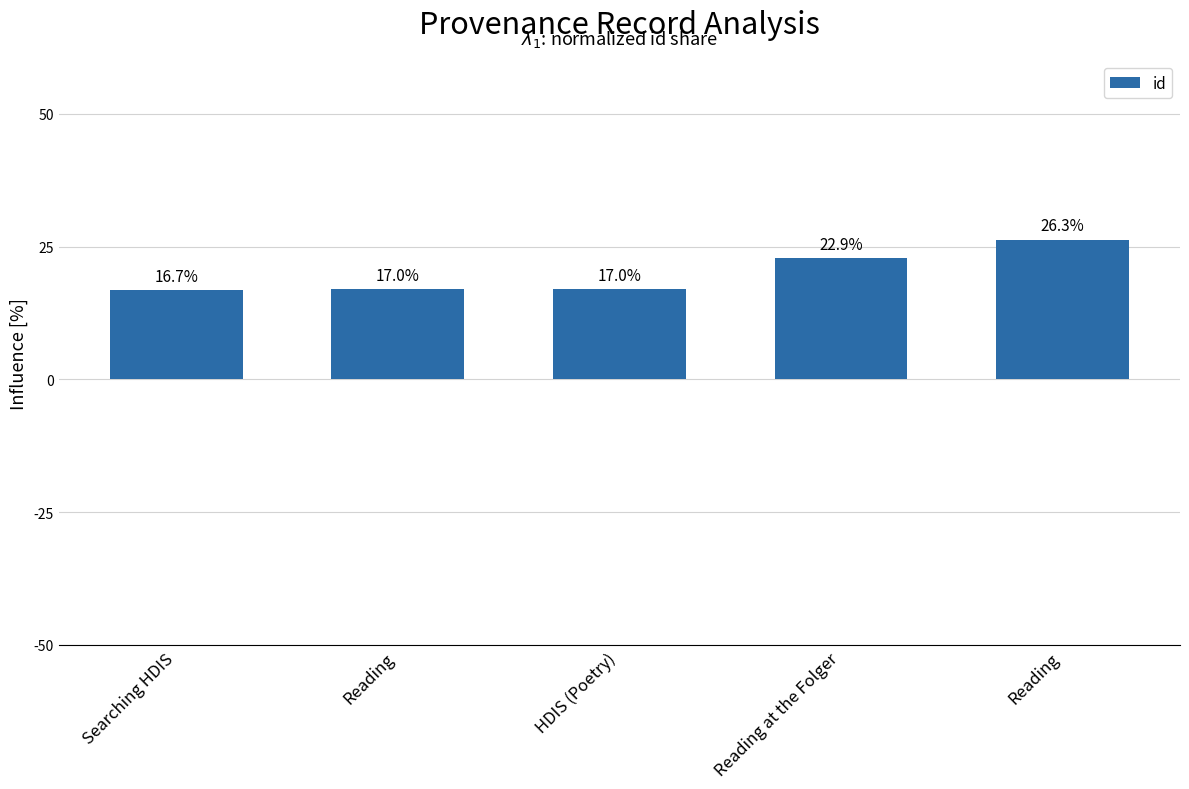

Count the number of categories in the chart.

5